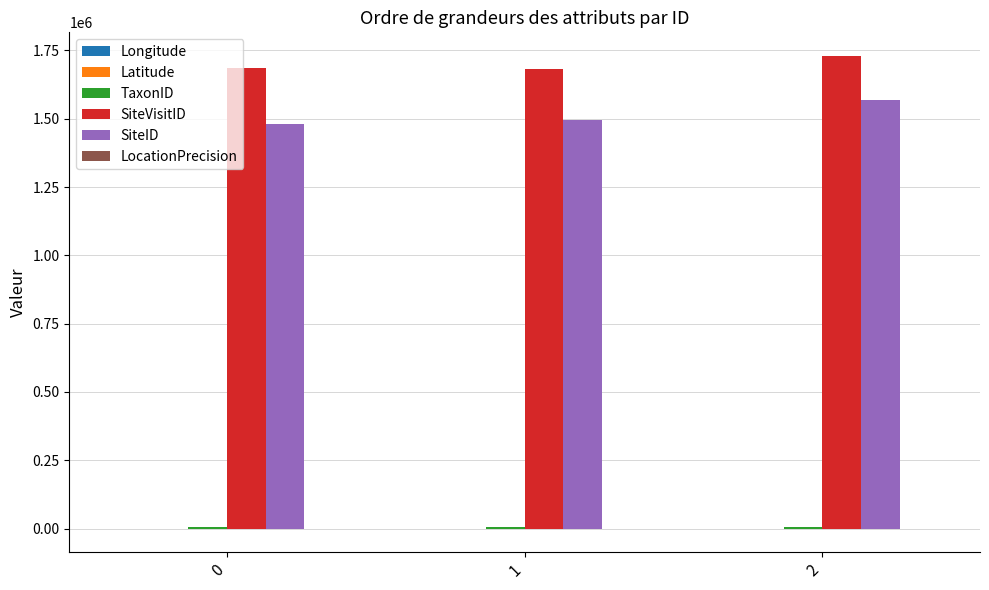

Which series has the largest total across all categories?

SiteVisitID